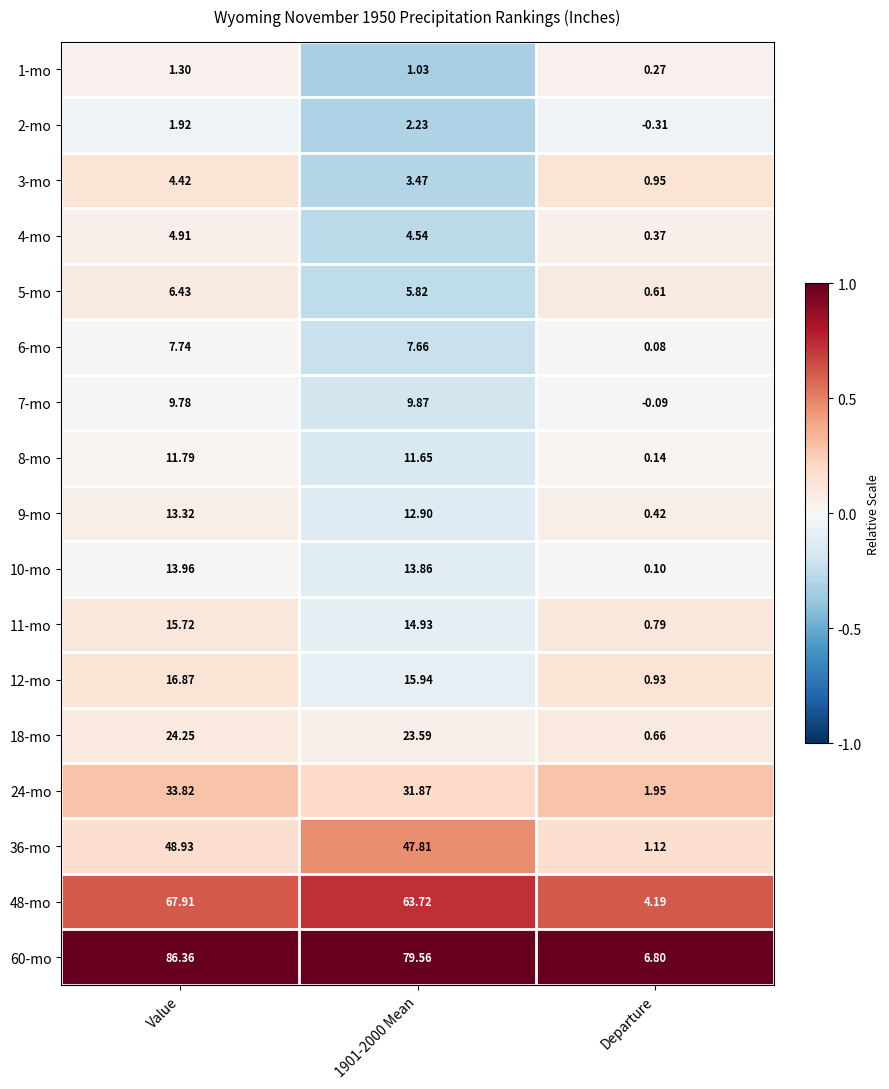

How many series are shown in this chart?

17